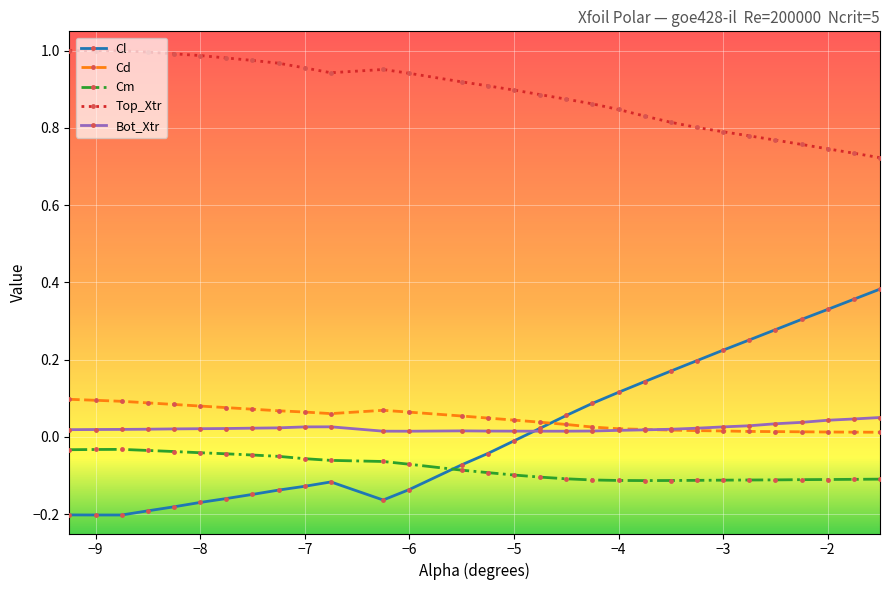

Which series has the largest total across all categories?

Top_Xtr